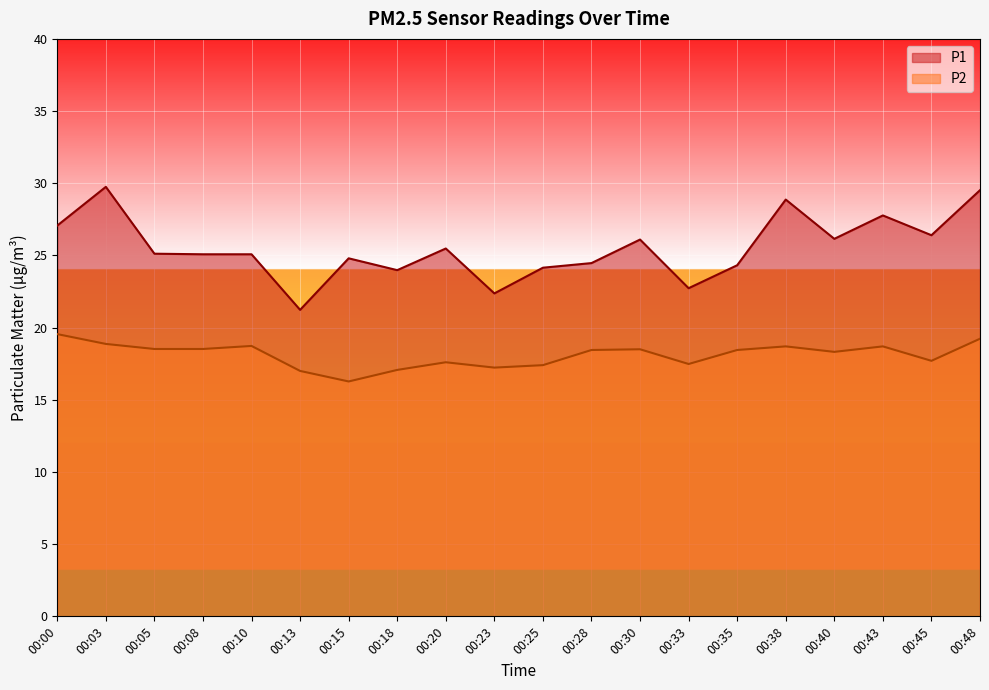

How many lines are shown in the chart?

2